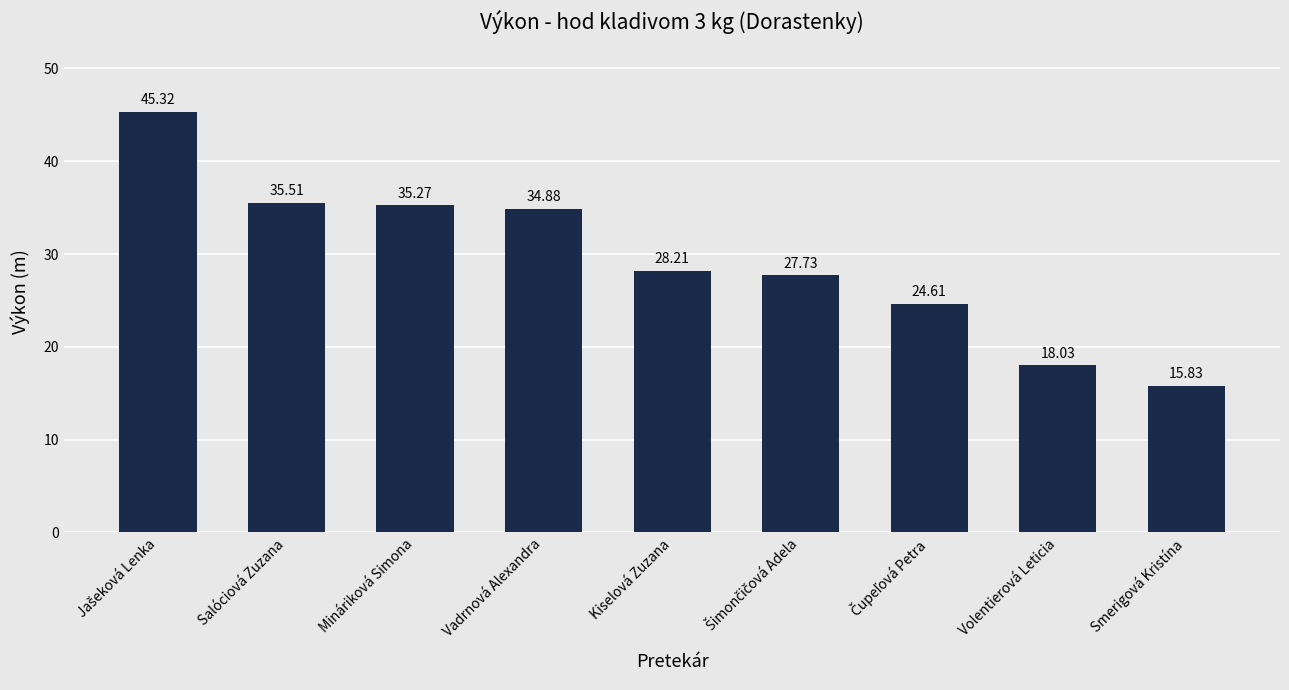

What is the sum of all values?

265.4